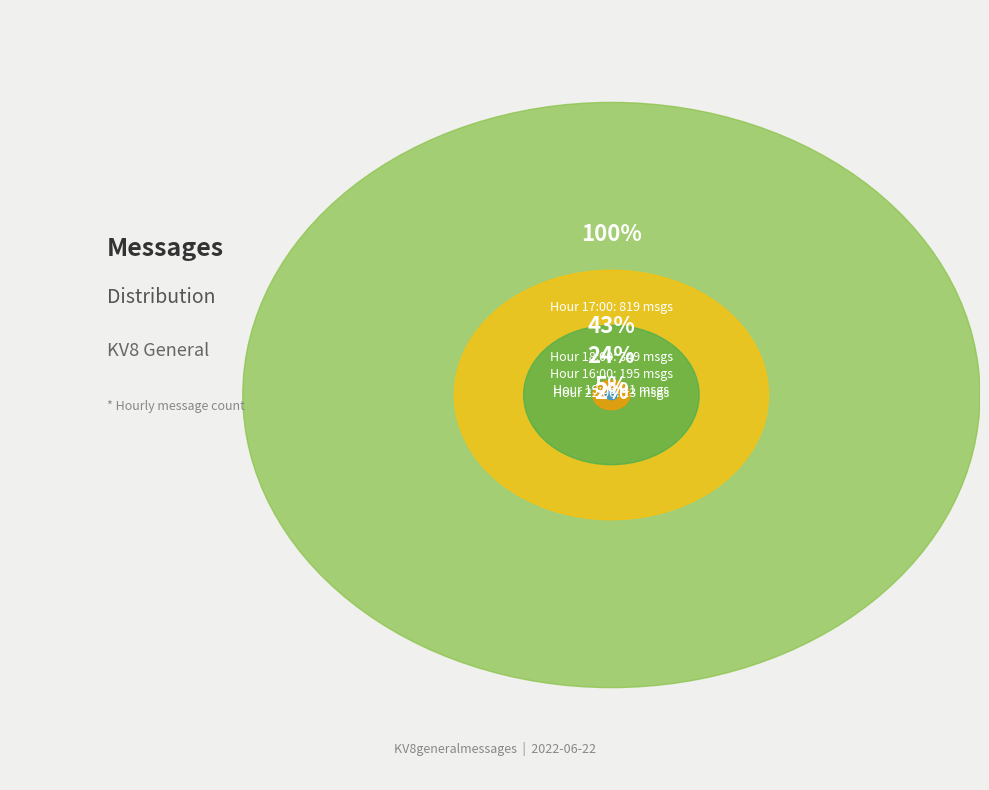

Approximately how many times larger is the value at 16:00 compared to 19:00?

5.5